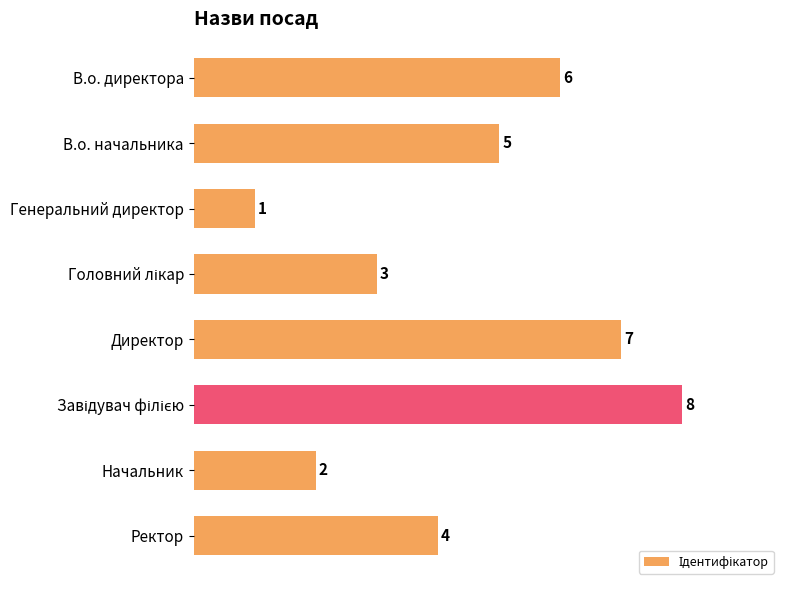

Does the chart contain any negative values?

No